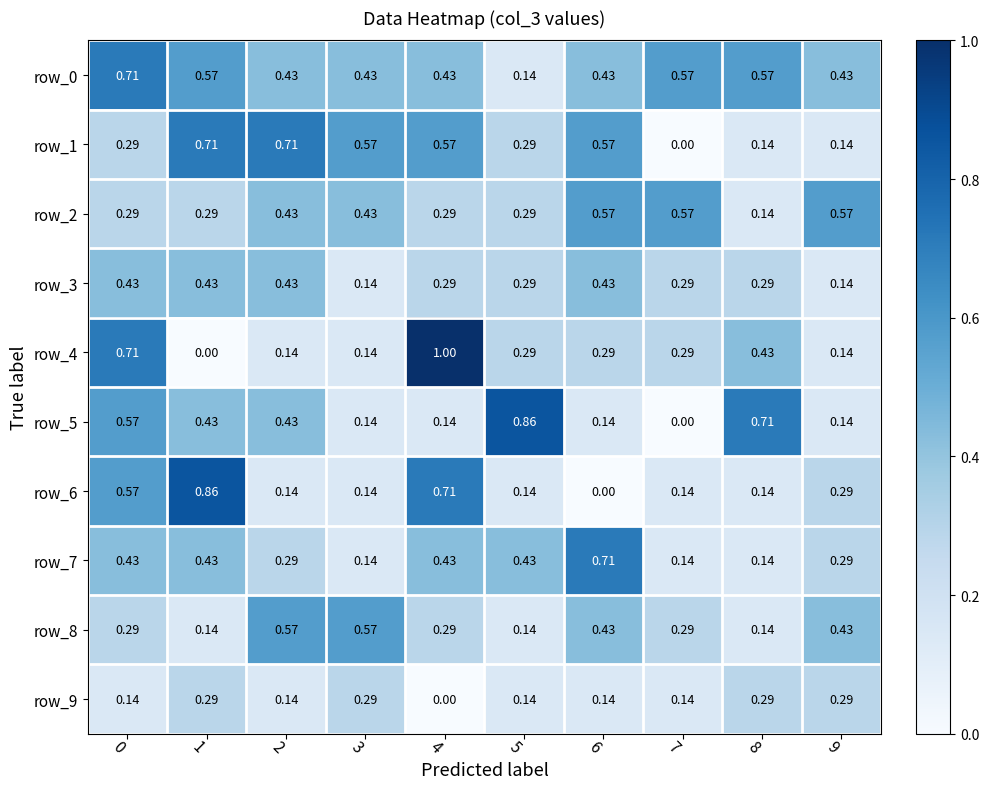

Reading left to right, extract all data points from this chart.

row_0: 0.7	0.6	0.4	0.4	0.4	0.1	0.4	0.6	0.6	0.4
row_1: 0.3	0.7	0.7	0.6	0.6	0.3	0.6	0.0	0.1	0.1
row_2: 0.3	0.3	0.4	0.4	0.3	0.3	0.6	0.6	0.1	0.6
row_3: 0.4	0.4	0.4	0.1	0.3	0.3	0.4	0.3	0.3	0.1
row_4: 0.7	0.0	0.1	0.1	1.0	0.3	0.3	0.3	0.4	0.1
row_5: 0.6	0.4	0.4	0.1	0.1	0.9	0.1	0.0	0.7	0.1
row_6: 0.6	0.9	0.1	0.1	0.7	0.1	0.0	0.1	0.1	0.3
row_7: 0.4	0.4	0.3	0.1	0.4	0.4	0.7	0.1	0.1	0.3
row_8: 0.3	0.1	0.6	0.6	0.3	0.1	0.4	0.3	0.1	0.4
row_9: 0.1	0.3	0.1	0.3	0.0	0.1	0.1	0.1	0.3	0.3